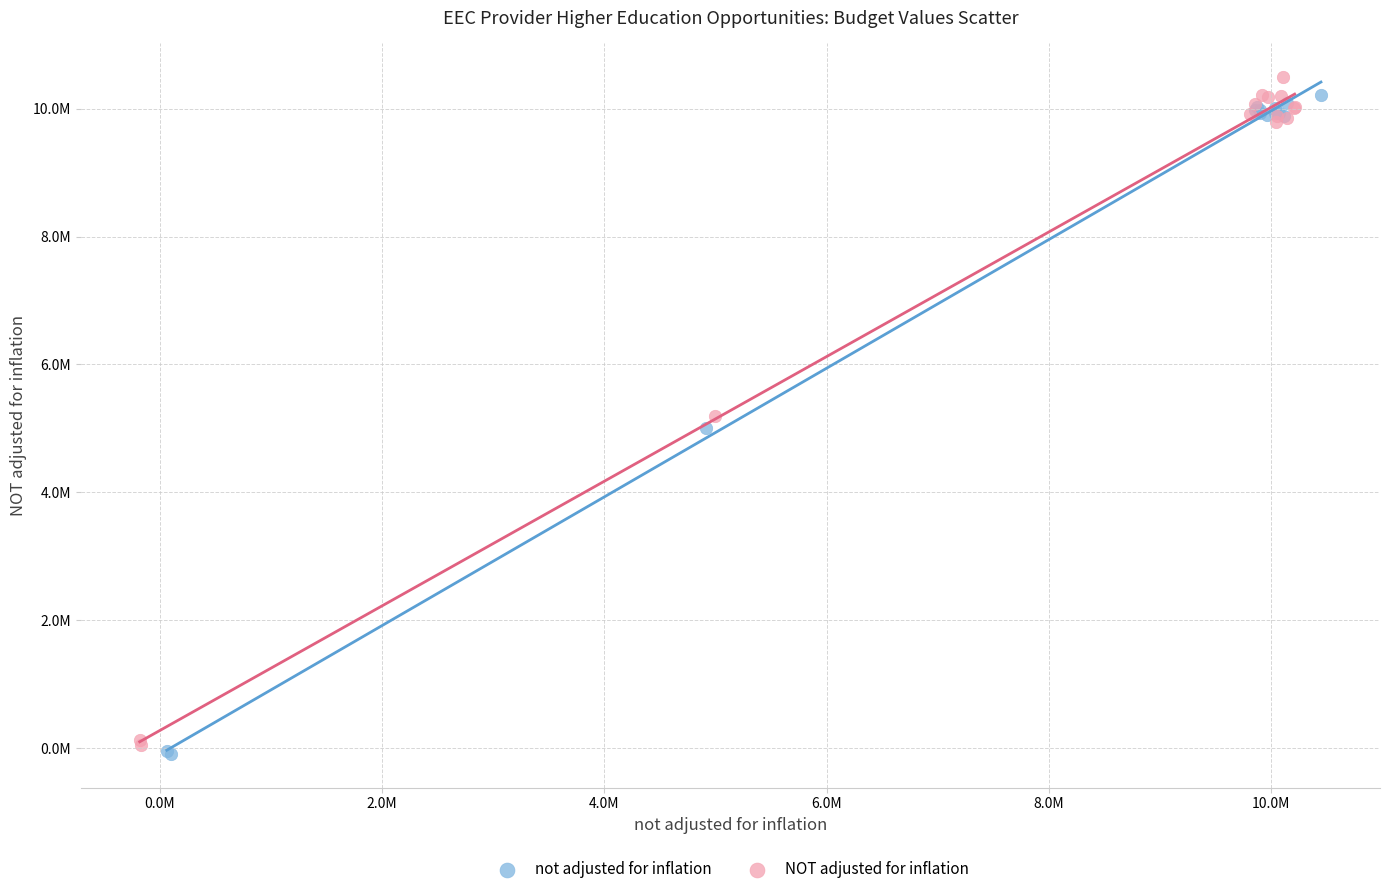

Which series contains the highest Y value?

NOT adjusted for inflation